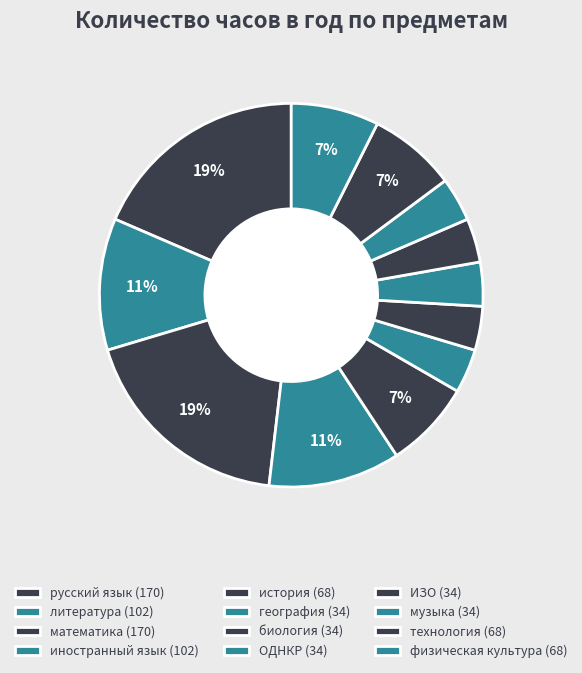

To the nearest percent, what is the difference between the литература and русский язык slice percentages?

7%